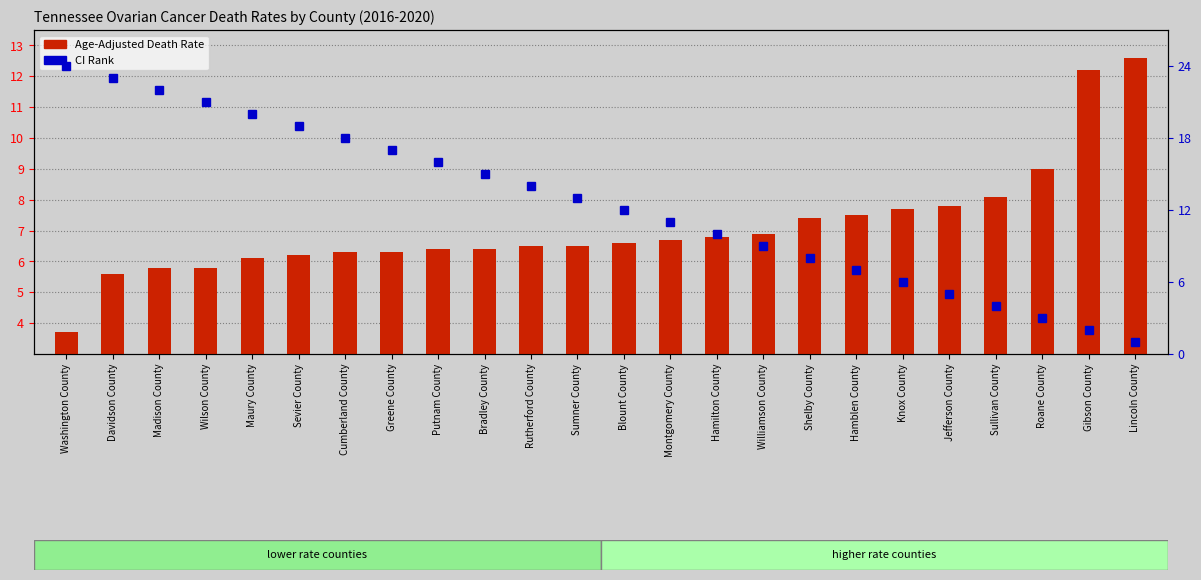

True or false: CI Rank has a value of 3.2 at Gibson County.

False